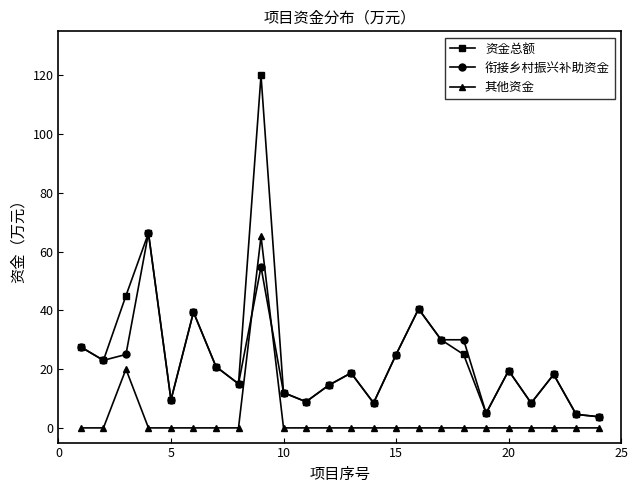

List the series in order of their overall mean, lowest first.

其他资金, 衔接乡村振兴补助资金, 资金总额